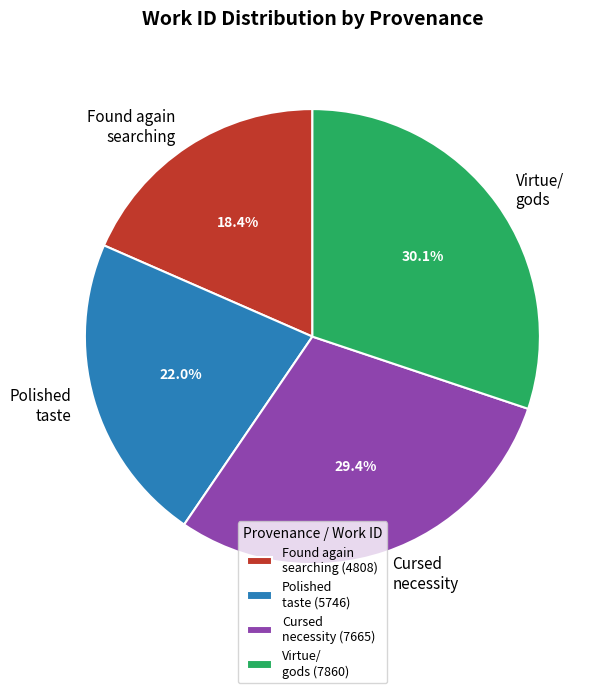

Combined, do Cursed necessity and Found again searching account for over 50%?

No